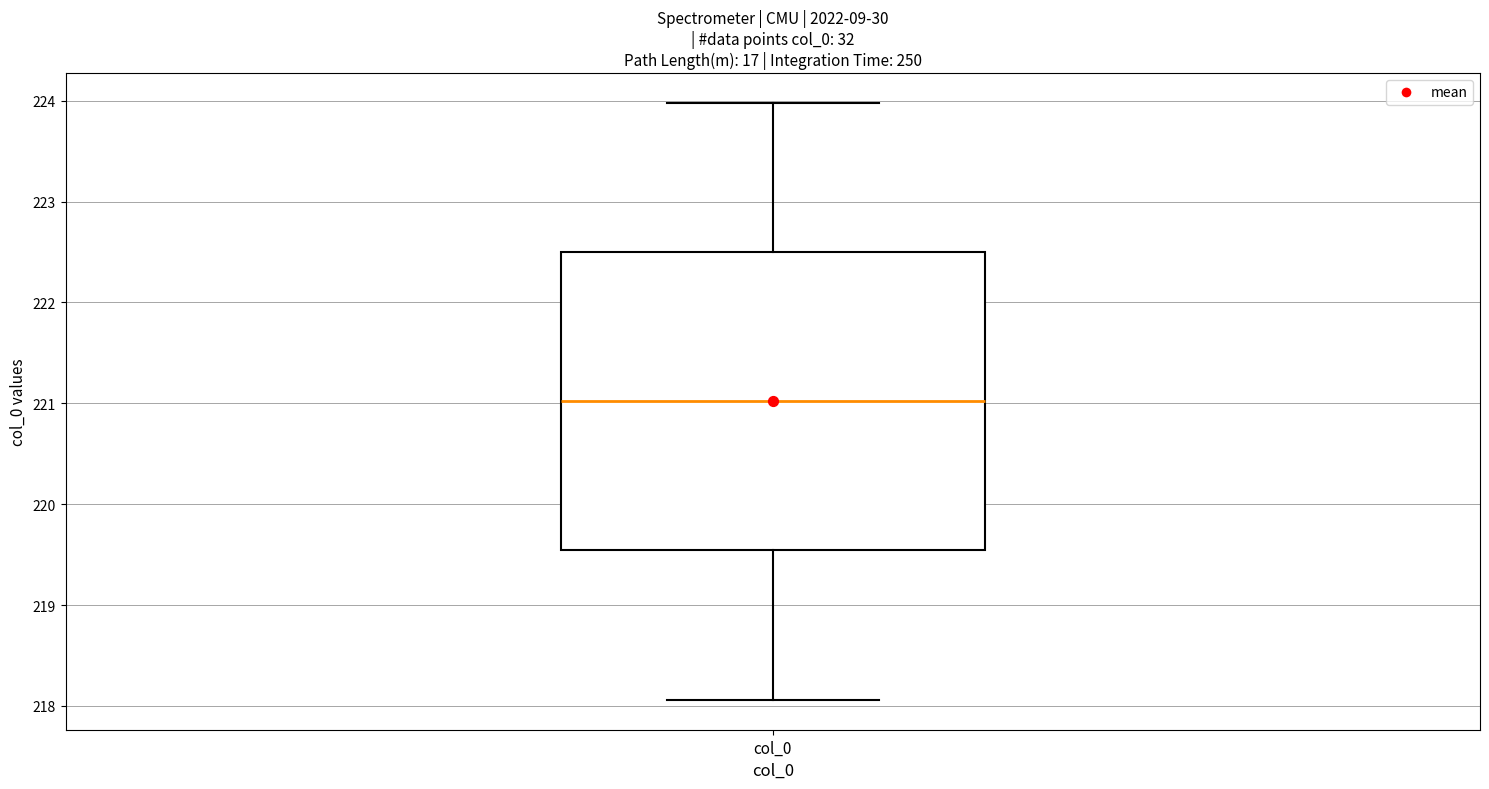

Where does the upper whisker of the box for col_0 end on the y-axis? The values are not printed on the chart, so give them approximately, as read against the axis.

224.0